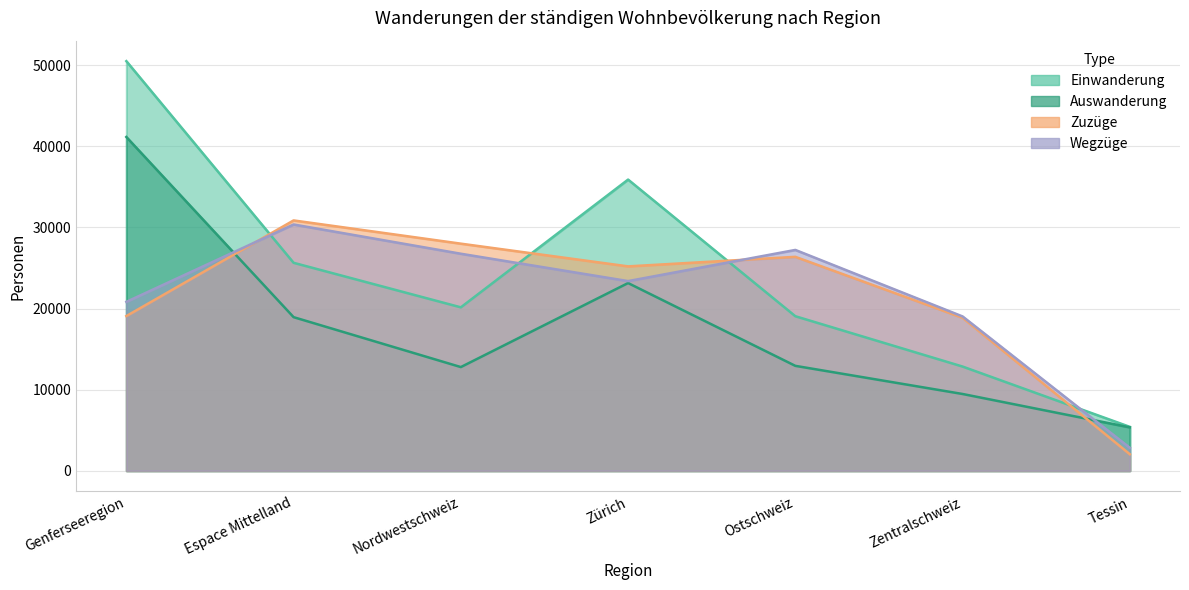

At which label does Zuzüge reach its minimum?

Tessin